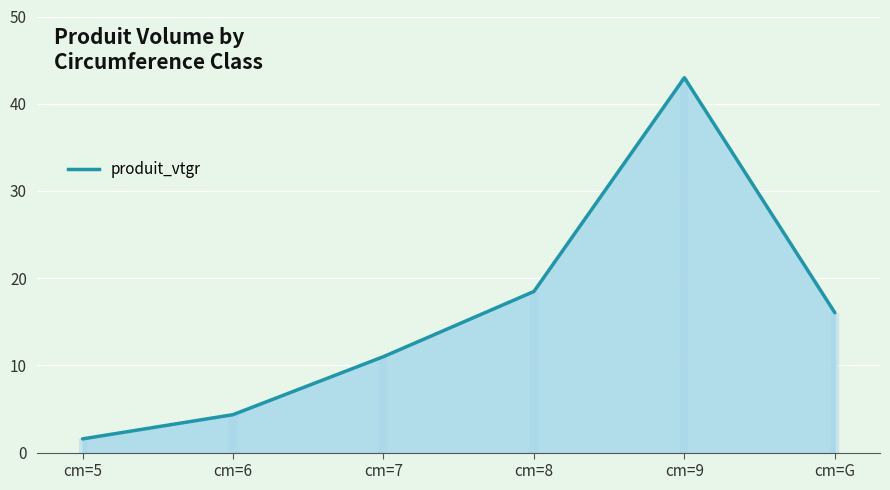

Reading right to left, what are all the values shown in this chart?

cm=G=16.0	cm=9=43.0	cm=8=18.5	cm=7=11.0	cm=6=4.3	cm=5=1.6